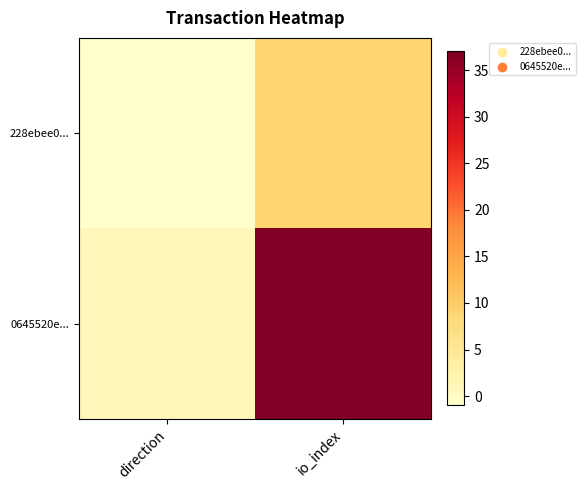

What is the minimum value shown in the chart?

-1